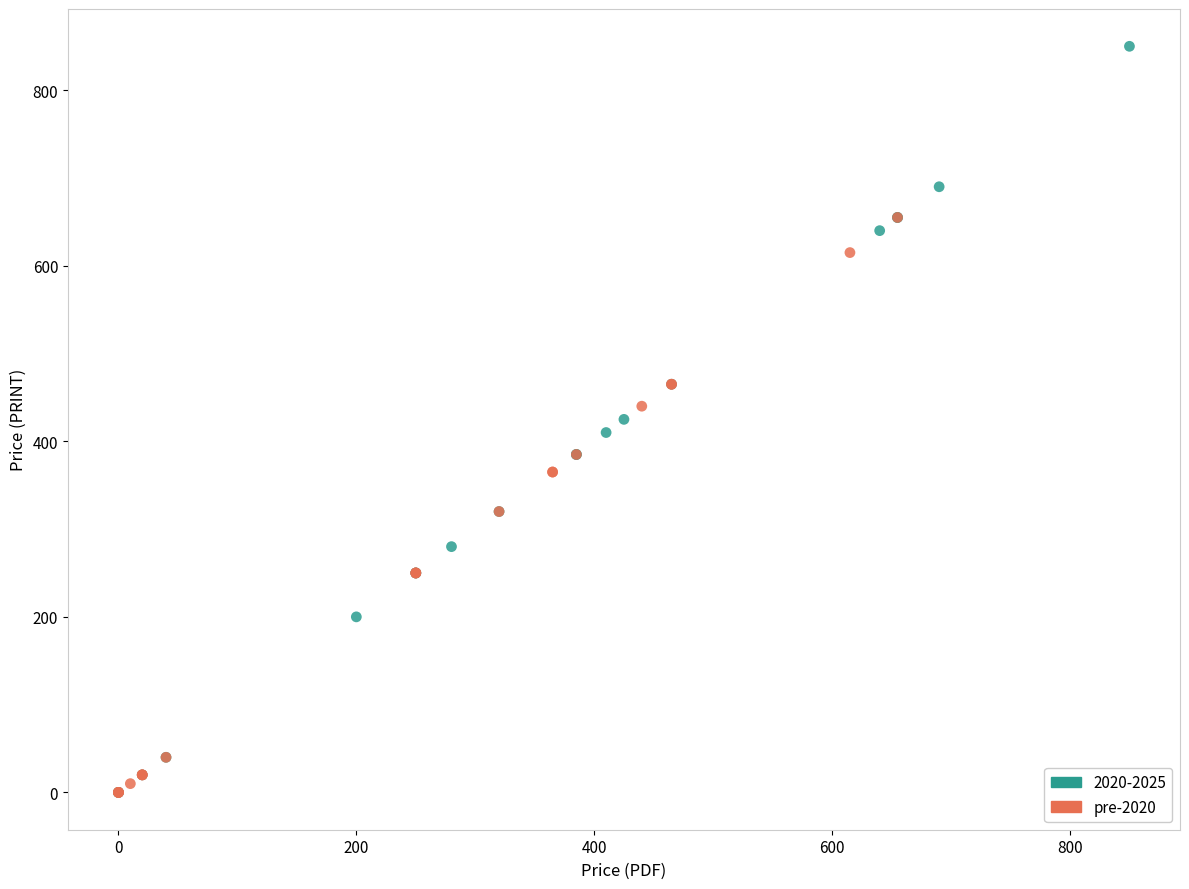

Which series has the widest spread of Y values?

2020-2025